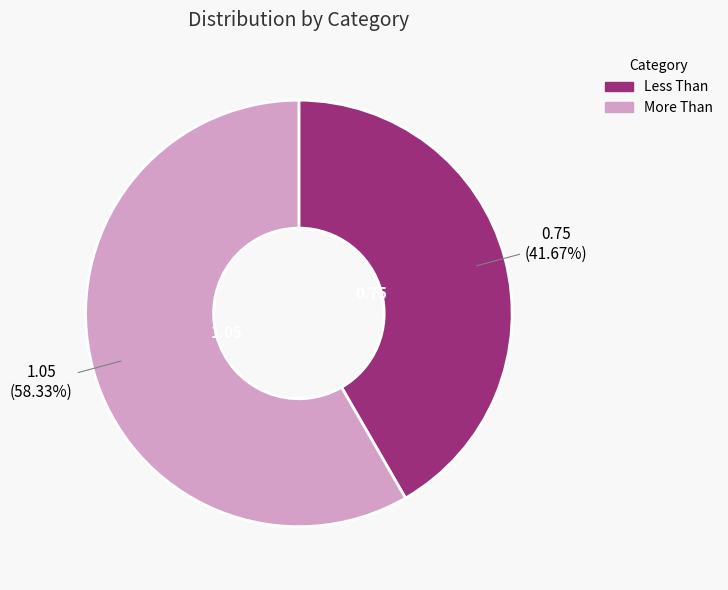

True or false: More Than accounts for 58% of the total.

True